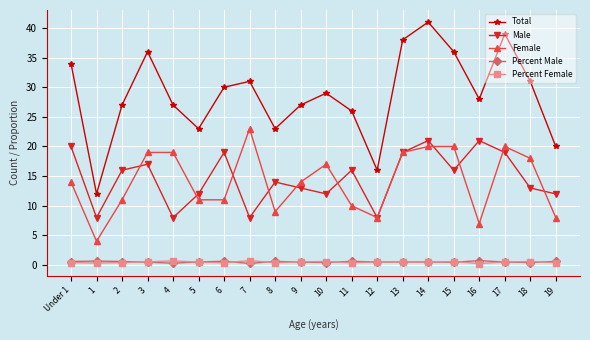

Does the chart display data point markers on the line(s)?

Yes